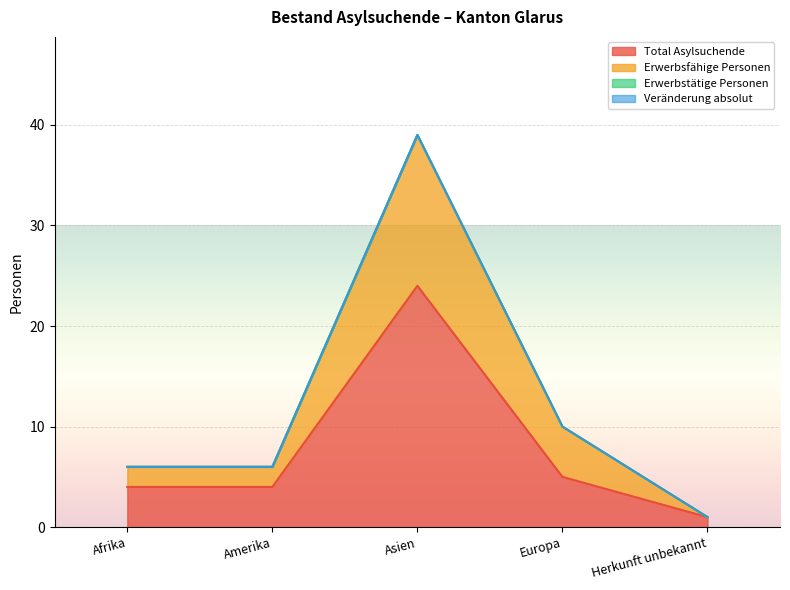

How many Erwerbsfähige Personen values are between 6 and 10?

3